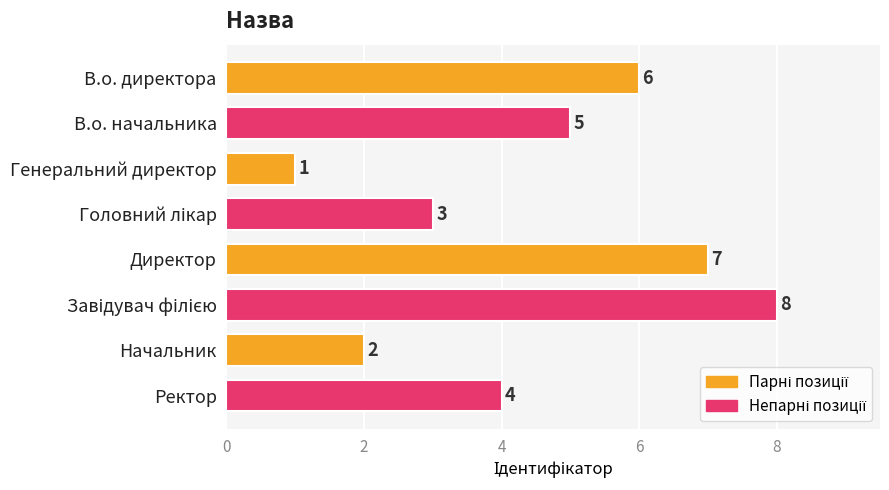

How many data points are less than 5?

4